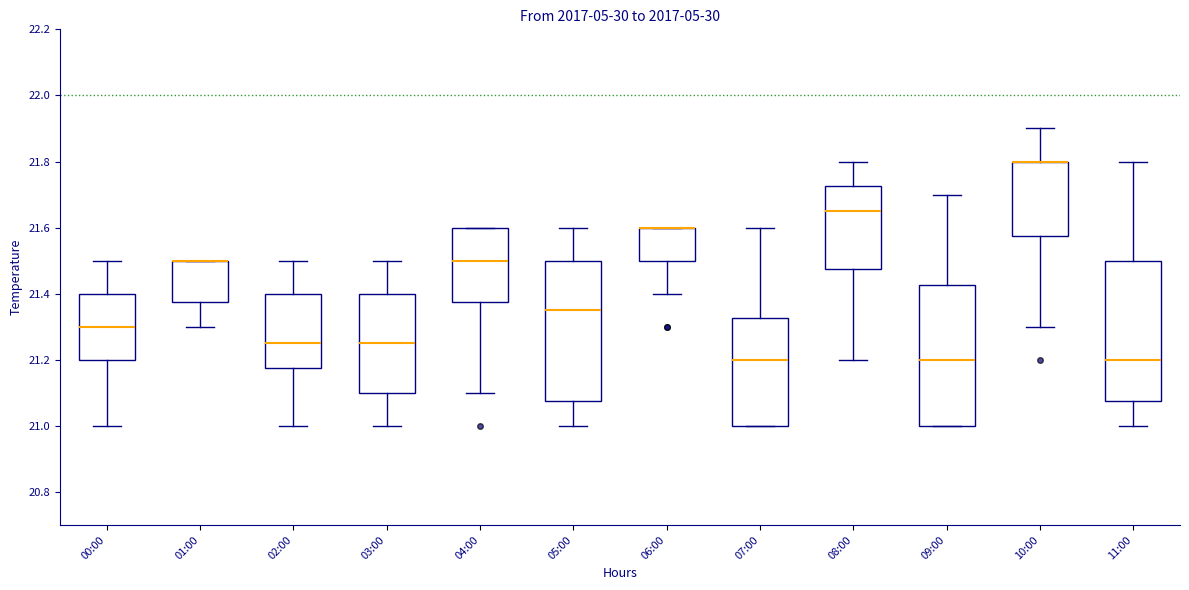

Reading left to right, transcribe this box plot: for each box, give where its median line is, the range the box spans, and where its two whiskers end, as read against the y-axis. The values are not printed on the chart, so give them approximately, as read against the axis.

00:00: median 21.30, box 21.20 to 21.40, whiskers 21.00 to 21.50
01:00: median 21.50 (drawn on the box's upper edge), box 21.38 to 21.50, whiskers 21.30 to 21.50
02:00: median 21.26, box 21.18 to 21.40, whiskers 21.00 to 21.50
03:00: median 21.26, box 21.10 to 21.40, whiskers 21.00 to 21.50
04:00: median 21.50, box 21.38 to 21.60, whiskers 21.10 to 21.60
05:00: median 21.36, box 21.08 to 21.50, whiskers 21.00 to 21.60
06:00: median 21.60 (drawn on the box's upper edge), box 21.50 to 21.60, whiskers 21.40 to 21.60
07:00: median 21.20, box 21.00 to 21.32, whiskers 21.00 to 21.60
08:00: median 21.66, box 21.48 to 21.72, whiskers 21.20 to 21.80
09:00: median 21.20, box 21.00 to 21.42, whiskers 21.00 to 21.70
10:00: median 21.80 (drawn on the box's upper edge), box 21.58 to 21.80, whiskers 21.30 to 21.90
11:00: median 21.20, box 21.08 to 21.50, whiskers 21.00 to 21.80